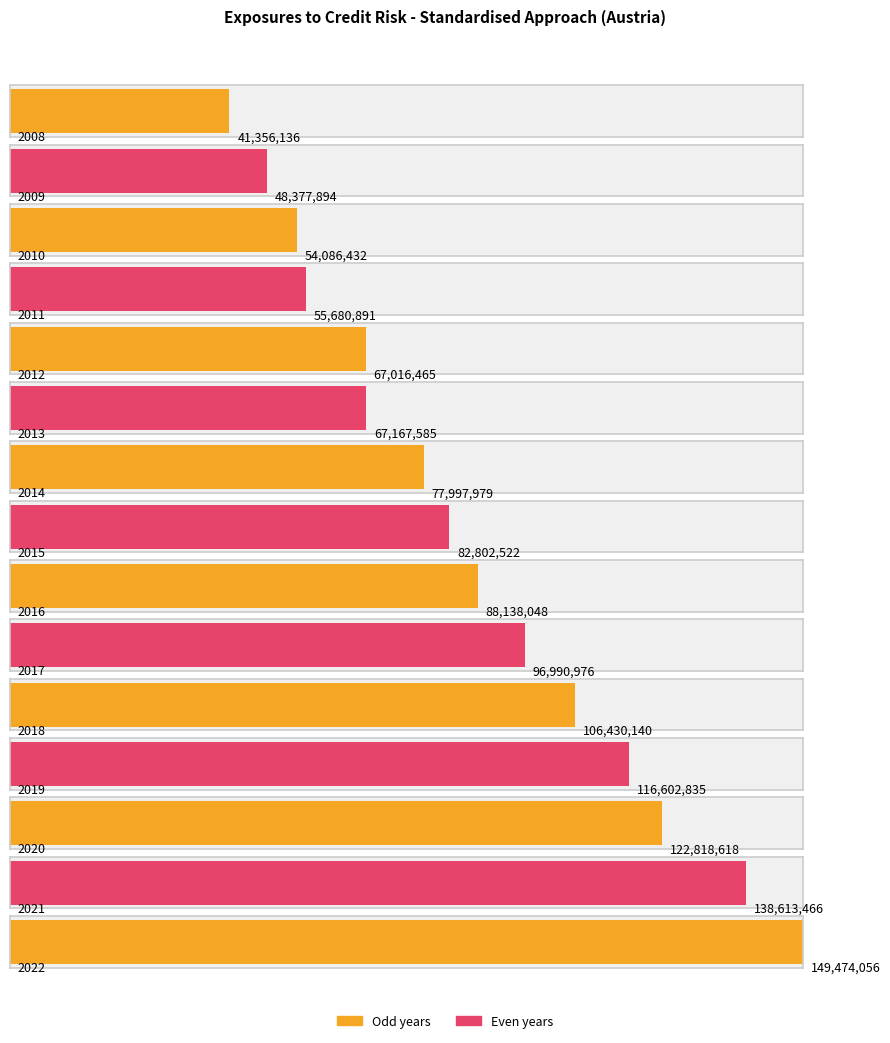

The value at 2015 is 82802522. True or false?

True